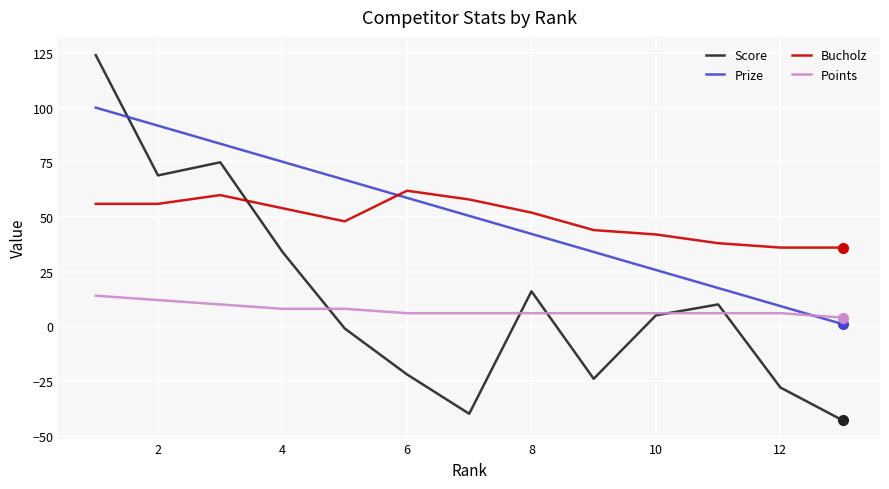

Does the chart have visible grid lines?

Yes